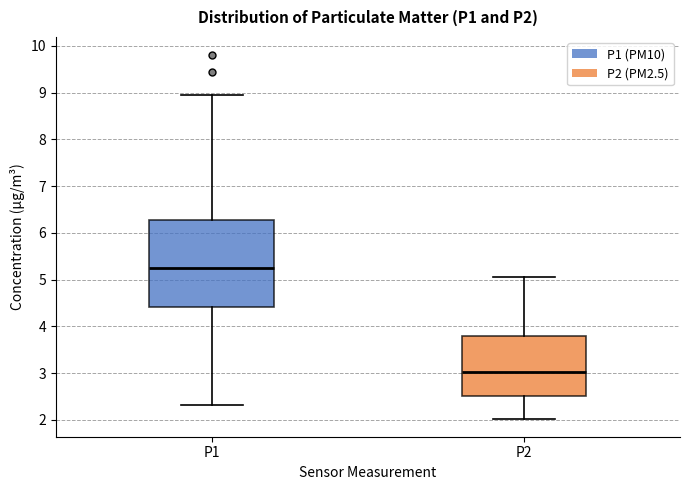

Which box's median line is the lowest?

P2